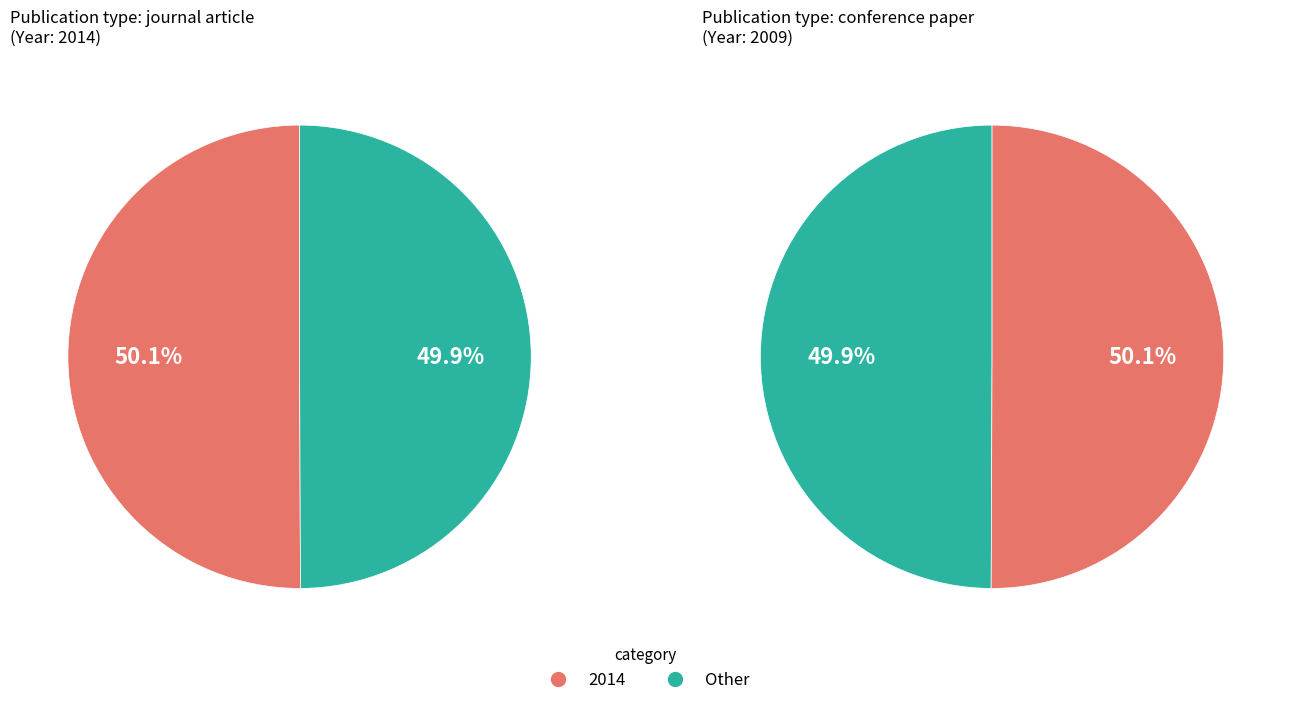

How many slices are in this pie chart?

2